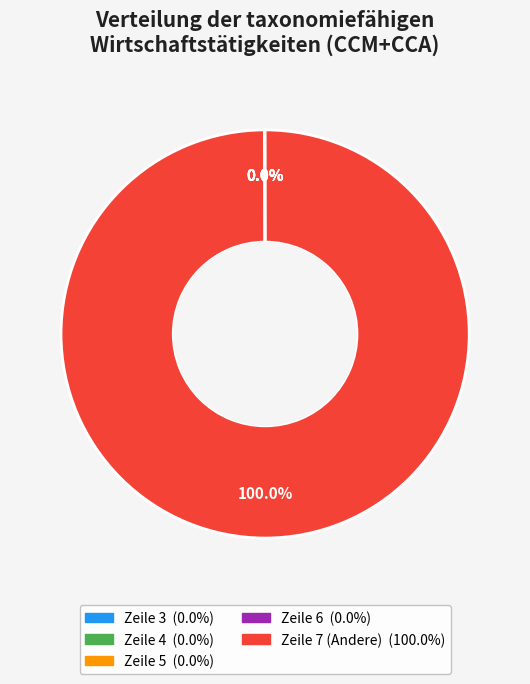

Is there a majority slice in this chart?

Yes